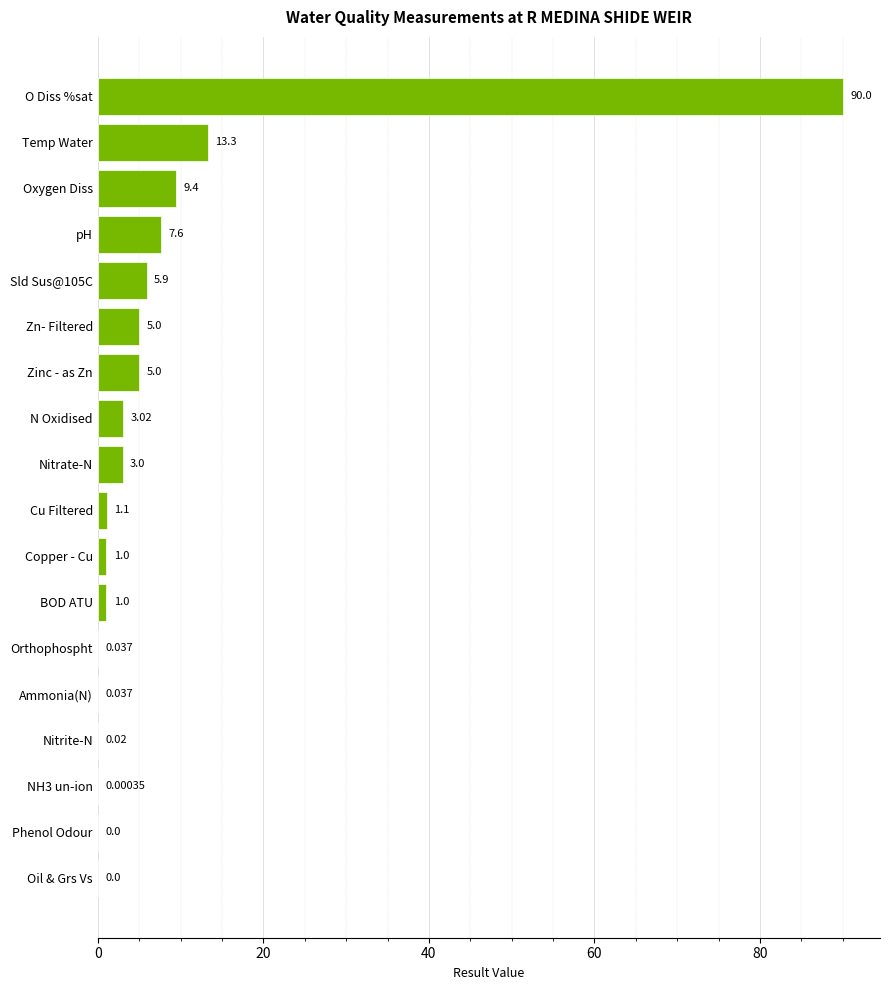

How many values are above zero?

16